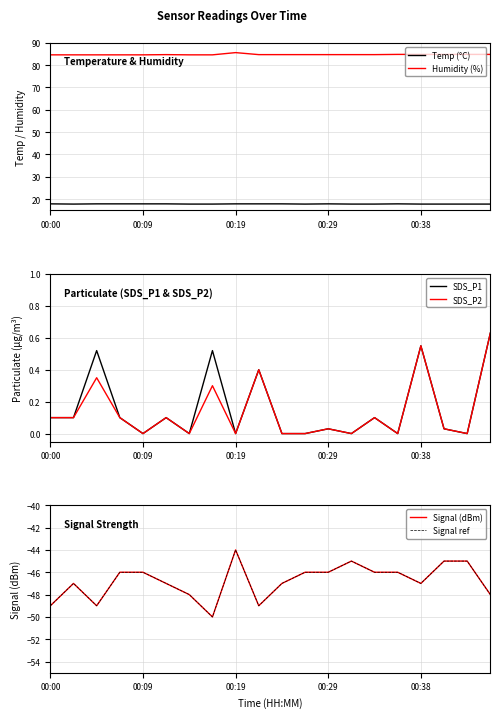

Which series changed the most between 6 and 14?

Signal (dBm)